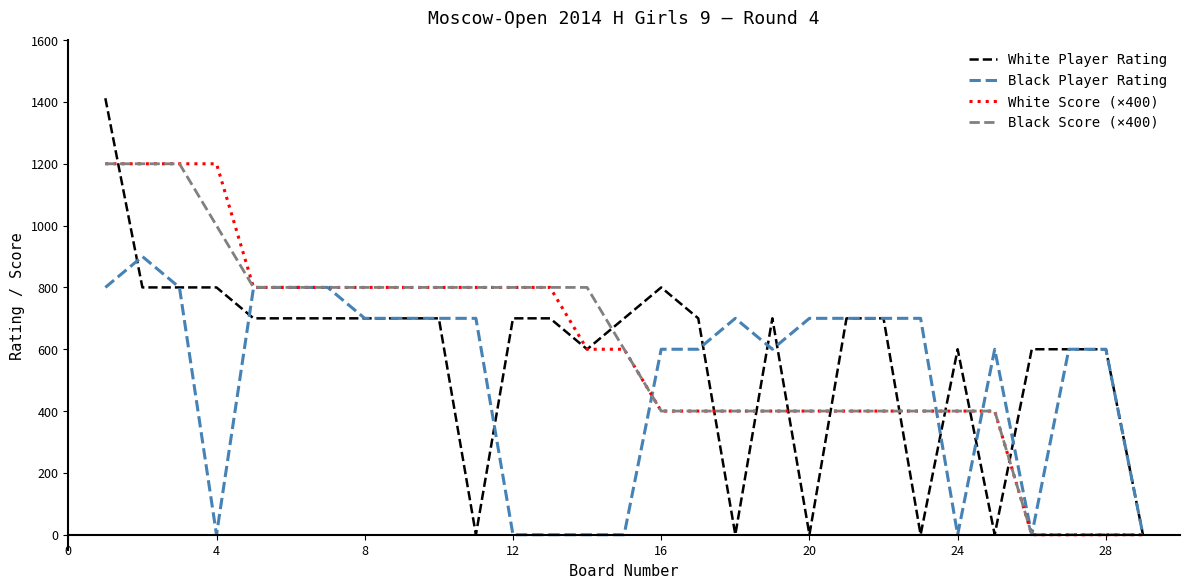

What is the maximum value for White Player Rating?

1412